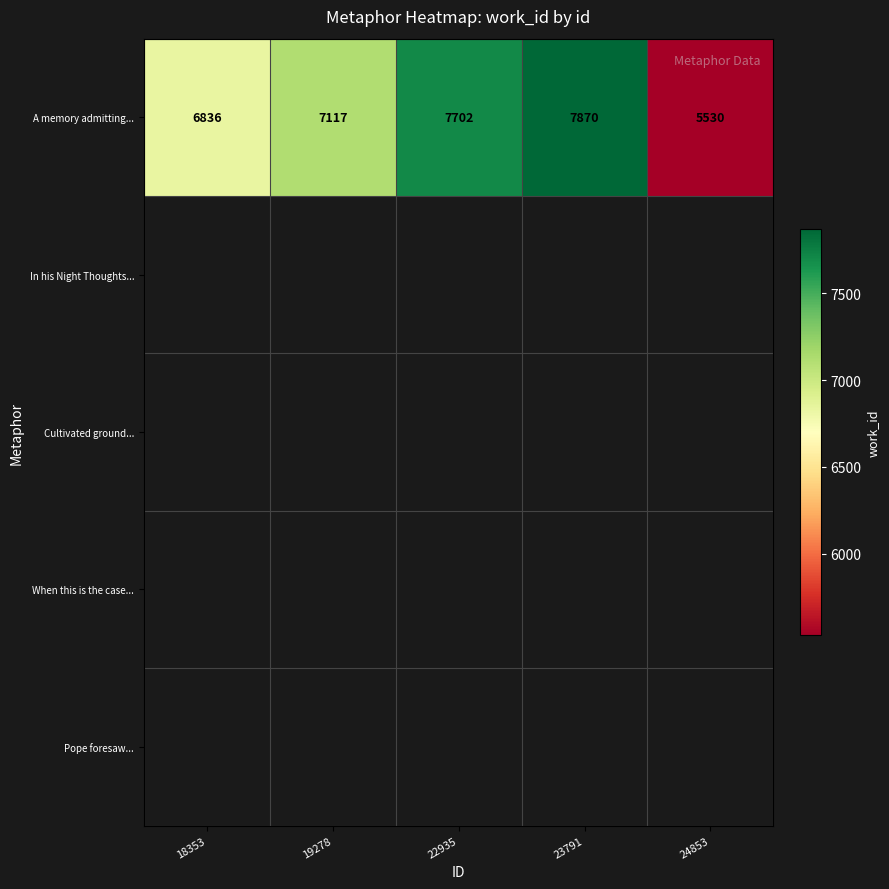

Is it true that A memory admitting... equals 8684 at 24853?

False